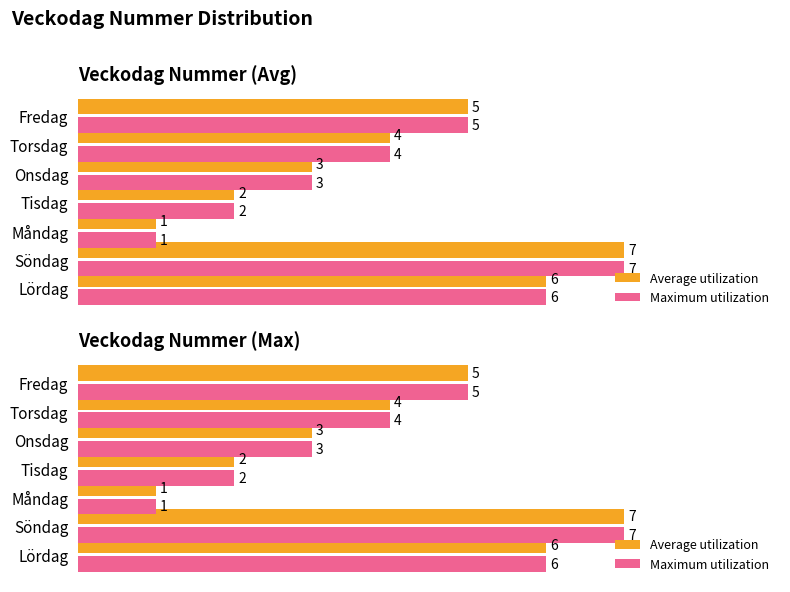

At how many categories does at least one series exceed 6?

1